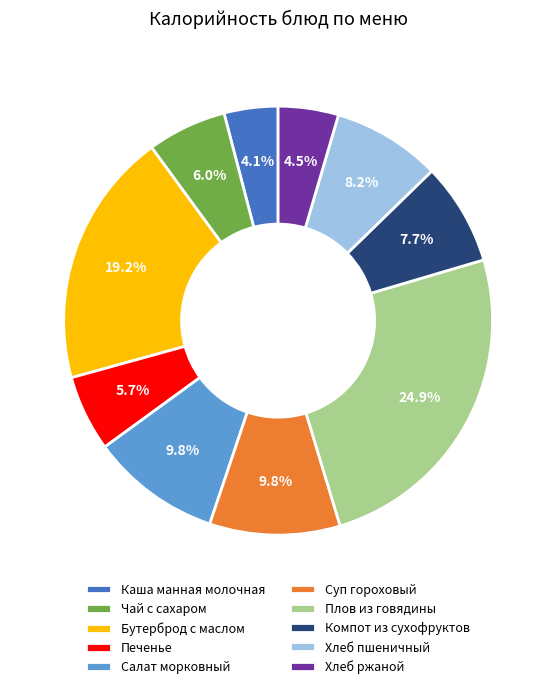

The Компот из сухофруктов slice represents 1% of the pie. True or false?

False